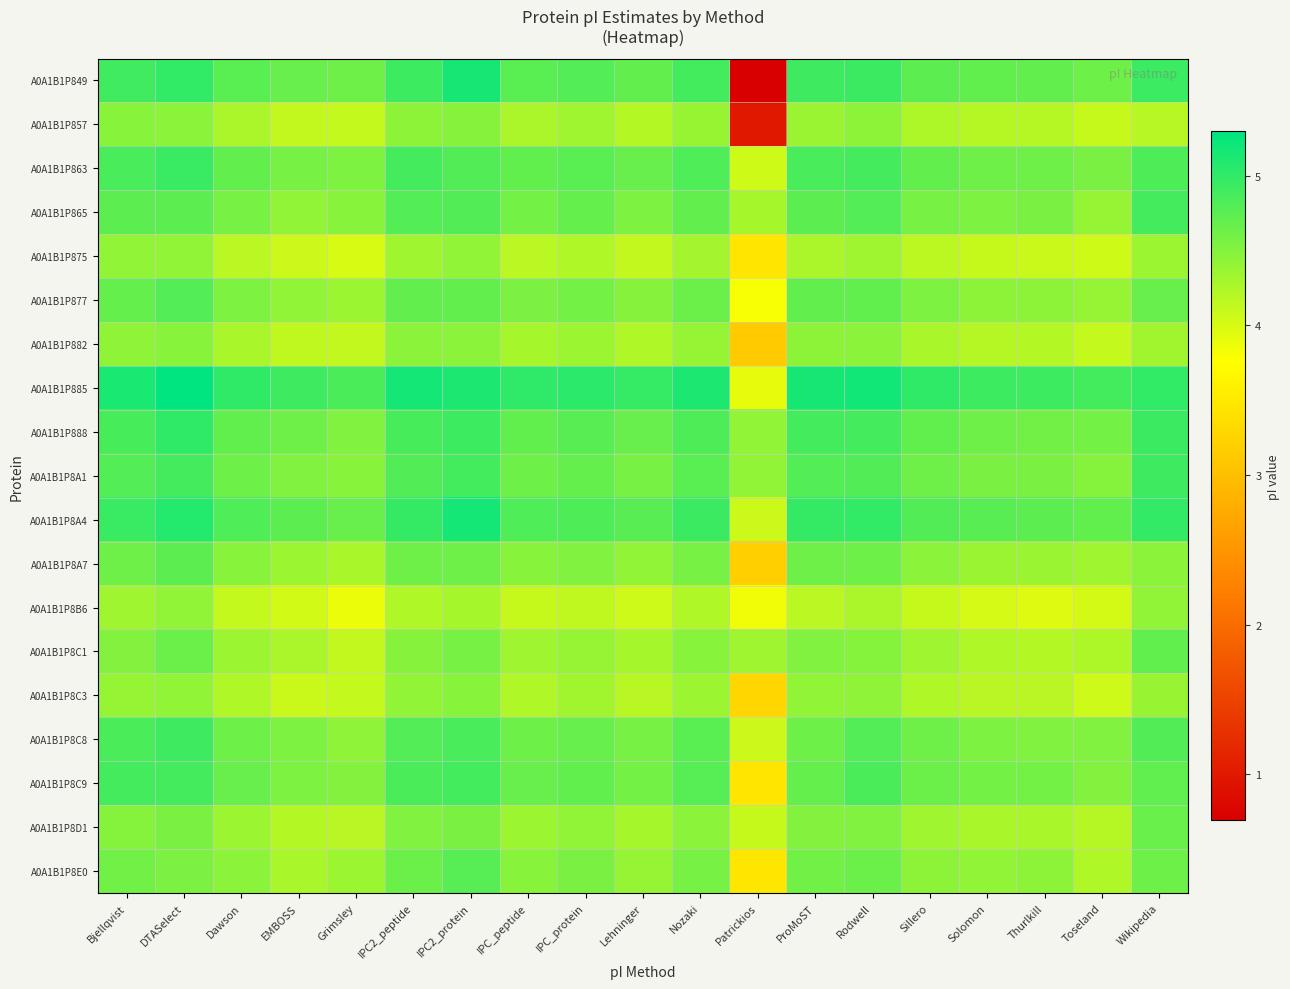

Reading left to right, extract all data points from this chart.

A0A1B1P849: Bjellqvist=4.9	DTASelect=5.0	Dawson=4.7	EMBOSS=4.7	Grimsley=4.6	IPC2_peptide=4.9	IPC2_protein=5.2	IPC_peptide=4.7	IPC_protein=4.8	Lehninger=4.7	Nozaki=4.9	Patrickios=0.7	ProMoST=4.9	Rodwell=4.9	Sillero=4.7	Solomon=4.7	Thurlkill=4.7	Toseland=4.6	Wikipedia=4.9
A0A1B1P857: Bjellqvist=4.5	DTASelect=4.5	Dawson=4.3	EMBOSS=4.1	Grimsley=4.1	IPC2_peptide=4.4	IPC2_protein=4.5	IPC_peptide=4.3	IPC_protein=4.3	Lehninger=4.2	Nozaki=4.4	Patrickios=1.0	ProMoST=4.4	Rodwell=4.4	Sillero=4.3	Solomon=4.2	Thurlkill=4.2	Toseland=4.1	Wikipedia=4.2
A0A1B1P863: Bjellqvist=4.9	DTASelect=5.0	Dawson=4.7	EMBOSS=4.6	Grimsley=4.5	IPC2_peptide=4.9	IPC2_protein=4.8	IPC_peptide=4.7	IPC_protein=4.7	Lehninger=4.7	Nozaki=4.8	Patrickios=4.0	ProMoST=4.9	Rodwell=4.9	Sillero=4.7	Solomon=4.6	Thurlkill=4.6	Toseland=4.6	Wikipedia=4.8
A0A1B1P865: Bjellqvist=4.7	DTASelect=4.7	Dawson=4.6	EMBOSS=4.4	Grimsley=4.5	IPC2_peptide=4.8	IPC2_protein=4.8	IPC_peptide=4.6	IPC_protein=4.7	Lehninger=4.5	Nozaki=4.7	Patrickios=4.3	ProMoST=4.7	Rodwell=4.8	Sillero=4.6	Solomon=4.5	Thurlkill=4.6	Toseland=4.4	Wikipedia=4.9
A0A1B1P875: Bjellqvist=4.4	DTASelect=4.4	Dawson=4.2	EMBOSS=4.1	Grimsley=4.0	IPC2_peptide=4.3	IPC2_protein=4.4	IPC_peptide=4.2	IPC_protein=4.2	Lehninger=4.1	Nozaki=4.3	Patrickios=3.5	ProMoST=4.3	Rodwell=4.3	Sillero=4.2	Solomon=4.1	Thurlkill=4.1	Toseland=4.0	Wikipedia=4.4
A0A1B1P877: Bjellqvist=4.7	DTASelect=4.8	Dawson=4.5	EMBOSS=4.4	Grimsley=4.4	IPC2_peptide=4.7	IPC2_protein=4.7	IPC_peptide=4.5	IPC_protein=4.6	Lehninger=4.5	Nozaki=4.6	Patrickios=3.8	ProMoST=4.7	Rodwell=4.7	Sillero=4.5	Solomon=4.4	Thurlkill=4.4	Toseland=4.4	Wikipedia=4.7
A0A1B1P882: Bjellqvist=4.4	DTASelect=4.5	Dawson=4.3	EMBOSS=4.1	Grimsley=4.1	IPC2_peptide=4.5	IPC2_protein=4.5	IPC_peptide=4.3	IPC_protein=4.4	Lehninger=4.2	Nozaki=4.4	Patrickios=3.1	ProMoST=4.4	Rodwell=4.5	Sillero=4.3	Solomon=4.2	Thurlkill=4.2	Toseland=4.1	Wikipedia=4.3
A0A1B1P885: Bjellqvist=5.1	DTASelect=5.3	Dawson=5.0	EMBOSS=4.9	Grimsley=4.8	IPC2_peptide=5.2	IPC2_protein=5.1	IPC_peptide=5.0	IPC_protein=5.0	Lehninger=5.0	Nozaki=5.1	Patrickios=3.9	ProMoST=5.2	Rodwell=5.2	Sillero=5.0	Solomon=4.9	Thurlkill=4.9	Toseland=4.9	Wikipedia=5.0
A0A1B1P888: Bjellqvist=4.9	DTASelect=5.0	Dawson=4.7	EMBOSS=4.6	Grimsley=4.5	IPC2_peptide=4.9	IPC2_protein=4.9	IPC_peptide=4.7	IPC_protein=4.8	Lehninger=4.7	Nozaki=4.8	Patrickios=4.4	ProMoST=4.9	Rodwell=4.9	Sillero=4.7	Solomon=4.6	Thurlkill=4.6	Toseland=4.6	Wikipedia=4.9
A0A1B1P8A1: Bjellqvist=4.8	DTASelect=4.9	Dawson=4.6	EMBOSS=4.5	Grimsley=4.5	IPC2_peptide=4.8	IPC2_protein=4.9	IPC_peptide=4.6	IPC_protein=4.7	Lehninger=4.6	Nozaki=4.7	Patrickios=4.4	ProMoST=4.8	Rodwell=4.8	Sillero=4.6	Solomon=4.6	Thurlkill=4.6	Toseland=4.5	Wikipedia=4.9
A0A1B1P8A4: Bjellqvist=5.0	DTASelect=5.1	Dawson=4.8	EMBOSS=4.7	Grimsley=4.7	IPC2_peptide=5.0	IPC2_protein=5.2	IPC_peptide=4.8	IPC_protein=4.8	Lehninger=4.8	Nozaki=4.9	Patrickios=4.1	ProMoST=5.0	Rodwell=5.0	Sillero=4.8	Solomon=4.8	Thurlkill=4.7	Toseland=4.7	Wikipedia=5.0
A0A1B1P8A7: Bjellqvist=4.6	DTASelect=4.7	Dawson=4.5	EMBOSS=4.4	Grimsley=4.3	IPC2_peptide=4.6	IPC2_protein=4.6	IPC_peptide=4.5	IPC_protein=4.5	Lehninger=4.4	Nozaki=4.6	Patrickios=3.2	ProMoST=4.6	Rodwell=4.6	Sillero=4.5	Solomon=4.4	Thurlkill=4.4	Toseland=4.3	Wikipedia=4.5
A0A1B1P8B6: Bjellqvist=4.3	DTASelect=4.4	Dawson=4.1	EMBOSS=4.0	Grimsley=3.9	IPC2_peptide=4.2	IPC2_protein=4.3	IPC_peptide=4.1	IPC_protein=4.1	Lehninger=4.1	Nozaki=4.2	Patrickios=3.8	ProMoST=4.2	Rodwell=4.3	Sillero=4.1	Solomon=4.0	Thurlkill=4.0	Toseland=4.0	Wikipedia=4.4
A0A1B1P8C1: Bjellqvist=4.5	DTASelect=4.6	Dawson=4.4	EMBOSS=4.3	Grimsley=4.1	IPC2_peptide=4.5	IPC2_protein=4.6	IPC_peptide=4.3	IPC_protein=4.4	Lehninger=4.3	Nozaki=4.5	Patrickios=4.3	ProMoST=4.5	Rodwell=4.5	Sillero=4.3	Solomon=4.2	Thurlkill=4.2	Toseland=4.3	Wikipedia=4.7
A0A1B1P8C3: Bjellqvist=4.4	DTASelect=4.4	Dawson=4.2	EMBOSS=4.1	Grimsley=4.1	IPC2_peptide=4.4	IPC2_protein=4.5	IPC_peptide=4.2	IPC_protein=4.3	Lehninger=4.2	Nozaki=4.4	Patrickios=3.3	ProMoST=4.4	Rodwell=4.4	Sillero=4.2	Solomon=4.2	Thurlkill=4.2	Toseland=4.1	Wikipedia=4.4
A0A1B1P8C8: Bjellqvist=4.8	DTASelect=4.9	Dawson=4.6	EMBOSS=4.5	Grimsley=4.4	IPC2_peptide=4.8	IPC2_protein=4.9	IPC_peptide=4.6	IPC_protein=4.7	Lehninger=4.6	Nozaki=4.7	Patrickios=4.1	ProMoST=4.6	Rodwell=4.8	Sillero=4.6	Solomon=4.5	Thurlkill=4.5	Toseland=4.5	Wikipedia=4.8
A0A1B1P8C9: Bjellqvist=4.9	DTASelect=4.9	Dawson=4.7	EMBOSS=4.5	Grimsley=4.5	IPC2_peptide=4.8	IPC2_protein=4.9	IPC_peptide=4.7	IPC_protein=4.7	Lehninger=4.6	Nozaki=4.8	Patrickios=3.5	ProMoST=4.7	Rodwell=4.8	Sillero=4.6	Solomon=4.6	Thurlkill=4.6	Toseland=4.5	Wikipedia=4.7
A0A1B1P8D1: Bjellqvist=4.5	DTASelect=4.6	Dawson=4.4	EMBOSS=4.2	Grimsley=4.2	IPC2_peptide=4.5	IPC2_protein=4.6	IPC_peptide=4.4	IPC_protein=4.4	Lehninger=4.3	Nozaki=4.5	Patrickios=4.1	ProMoST=4.5	Rodwell=4.5	Sillero=4.3	Solomon=4.3	Thurlkill=4.3	Toseland=4.2	Wikipedia=4.7
A0A1B1P8E0: Bjellqvist=4.6	DTASelect=4.5	Dawson=4.5	EMBOSS=4.3	Grimsley=4.4	IPC2_peptide=4.6	IPC2_protein=4.8	IPC_peptide=4.5	IPC_protein=4.6	Lehninger=4.4	Nozaki=4.6	Patrickios=3.5	ProMoST=4.6	Rodwell=4.6	Sillero=4.4	Solomon=4.4	Thurlkill=4.4	Toseland=4.2	Wikipedia=4.6